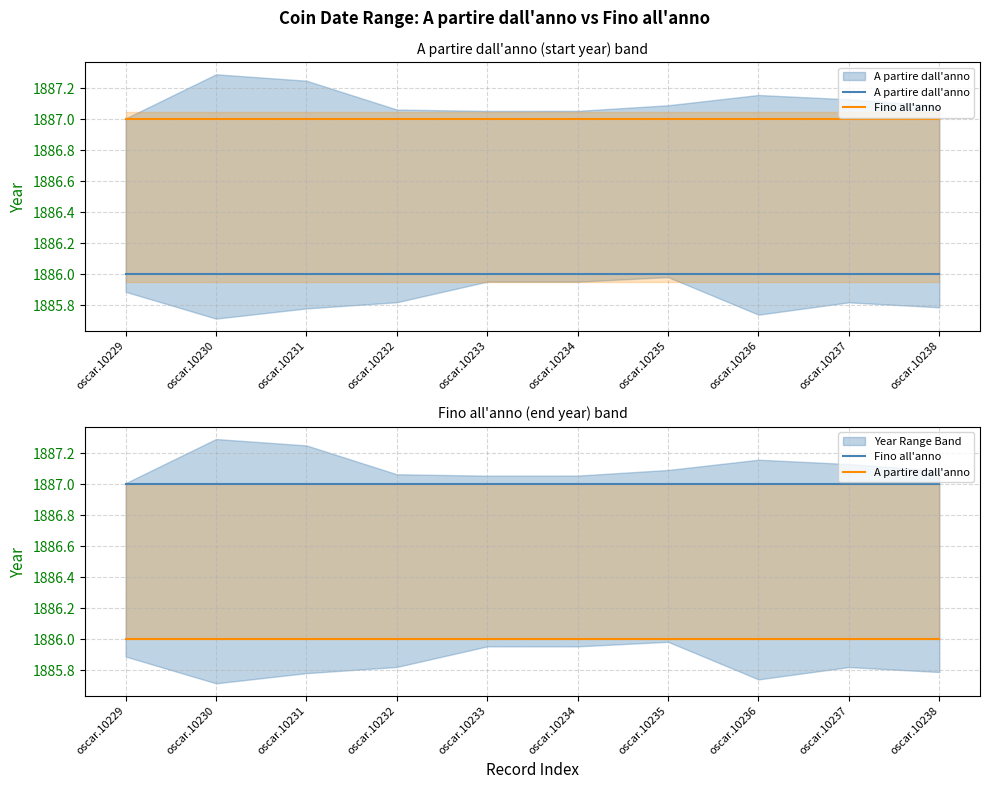

True or false: A partire dall'anno and Fino all'anno intersect in this chart.

False